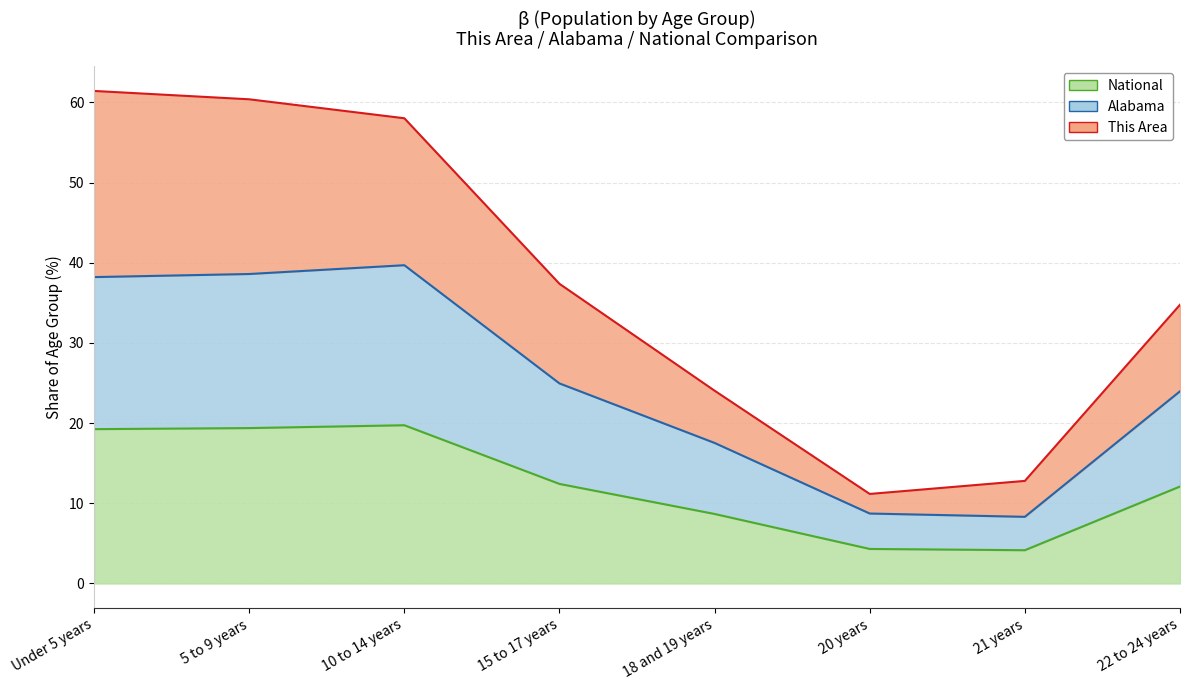

What position from the right is 18 and 19 years?

4